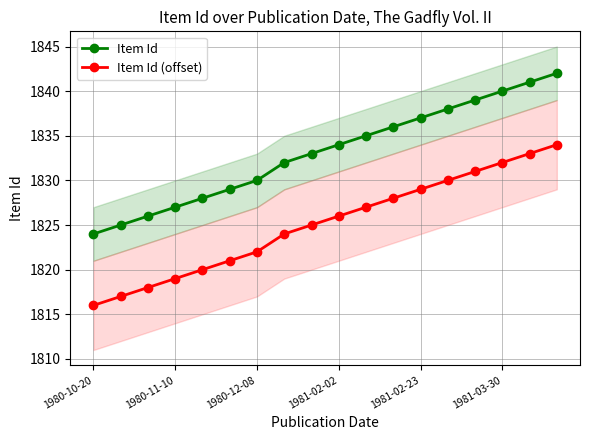

Rank the series by their average value, from lowest to highest.

Item Id (offset), Item Id